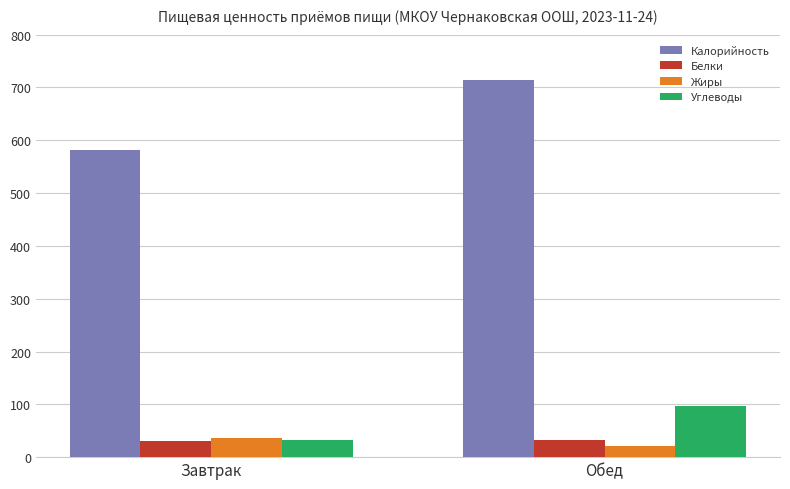

What is the spread (max minus min) of values at Завтрак?

551.0